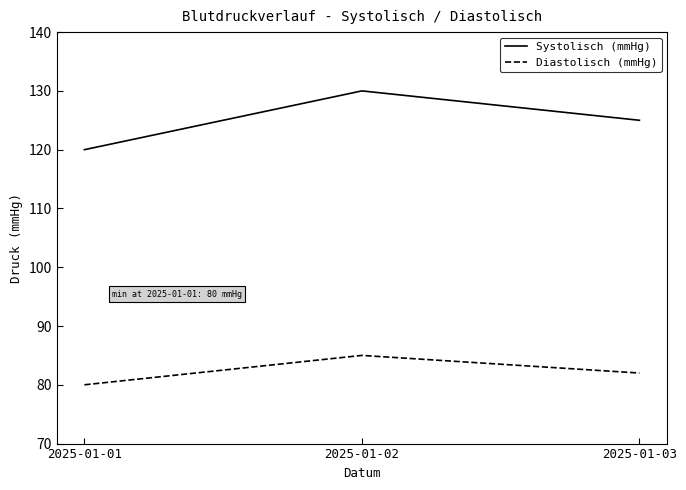

List the series in order of their peak value, lowest first.

Diastolisch (mmHg), Systolisch (mmHg)